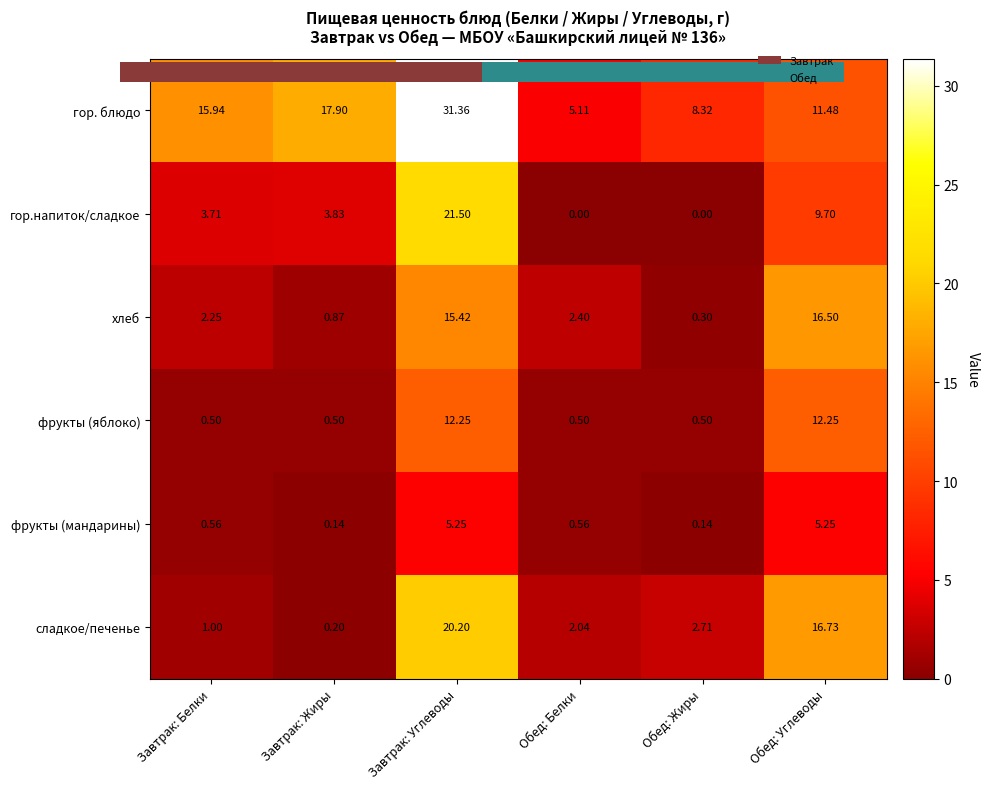

Which category has the lowest value in the фрукты (яблоко) series?

Завтрак: Белки